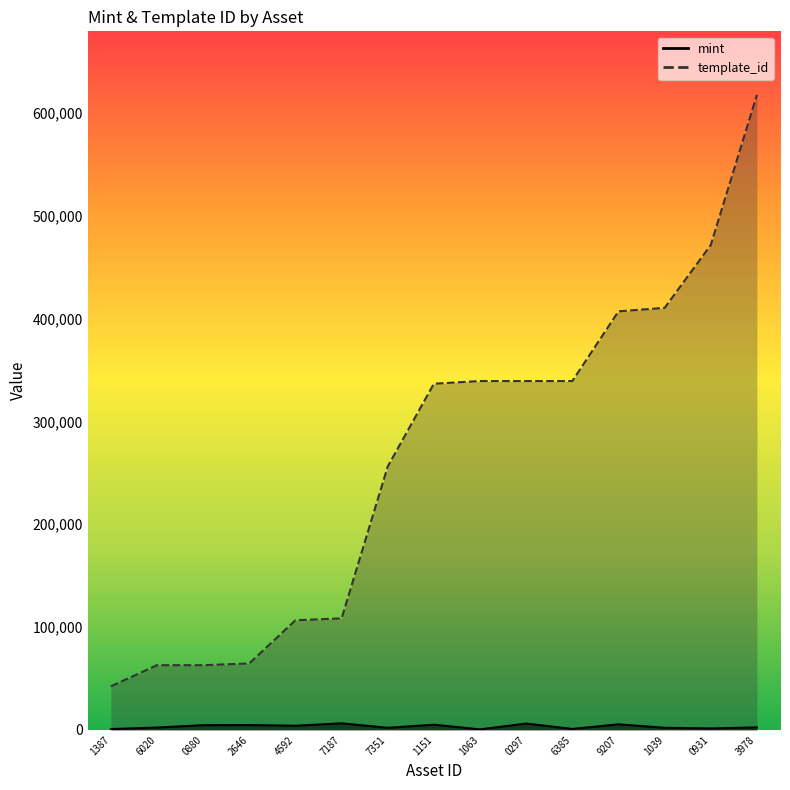

Reading left to right, transcribe all the data shown in this chart.

mint: 847	2315	4651	4755	4102	6429	2082	5114	509	6211	969	5452	2078	1446	2475
template_id: 42421	62974	62974	64660	106640	108484	256179	336643	339228	339228	339233	407032	410375	471509	617504